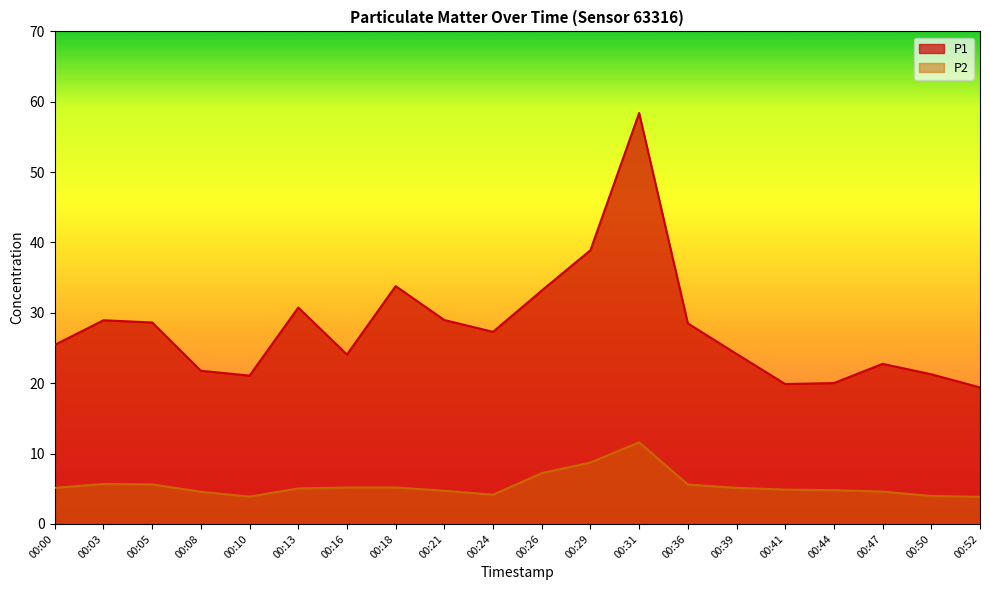

What is the spread (max minus min) of values at 00:47?

18.1